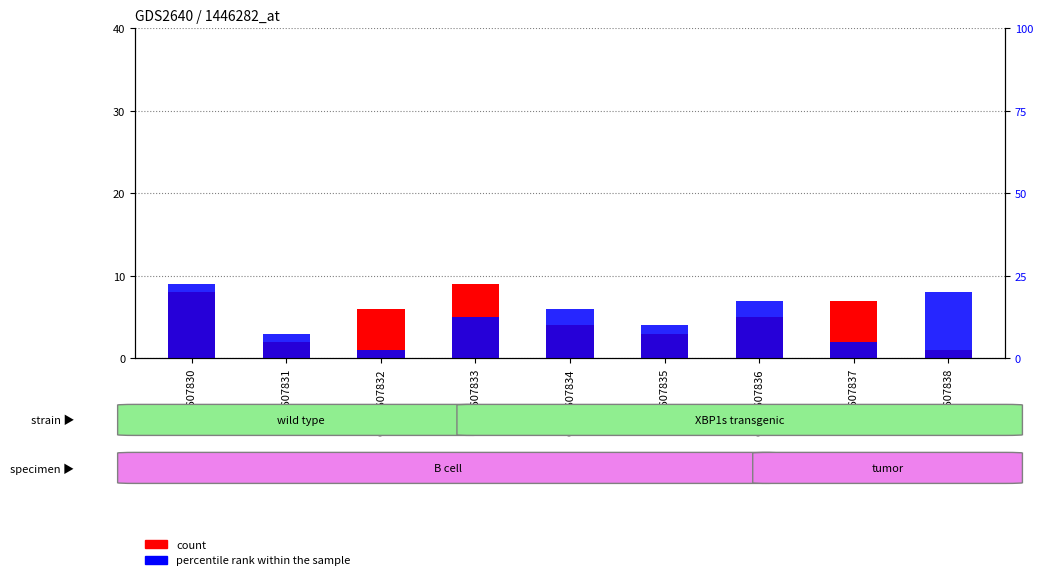

The value of percentile rank within the sample at GSM1607838 is 5. True or false?

False